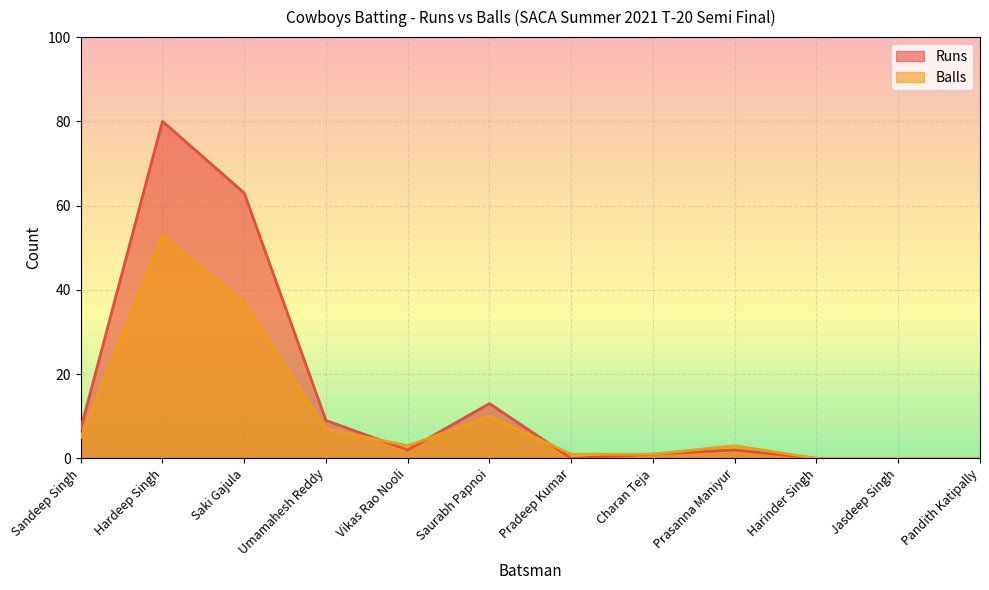

How many values in Runs are above zero?

8